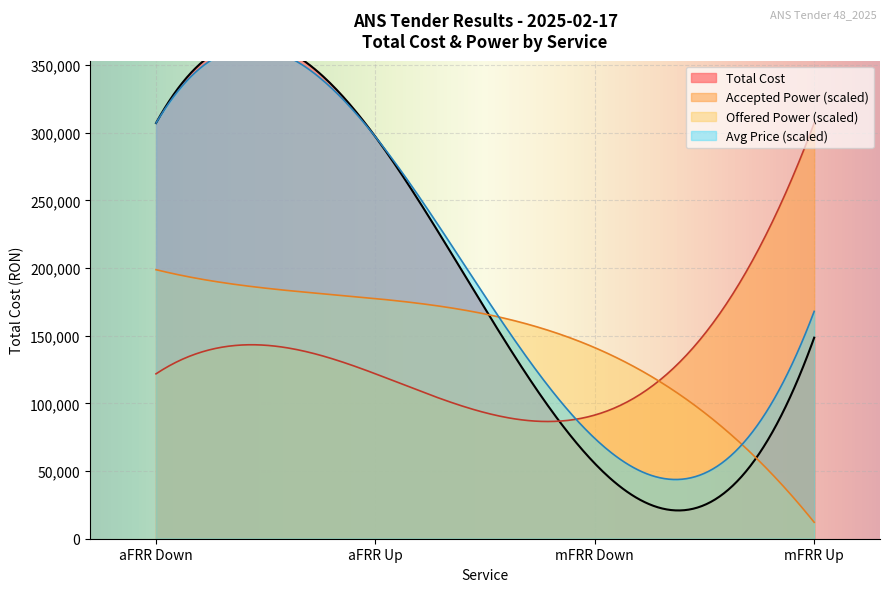

What is the highest value of the Offered Power (scaled) series?

198787.0